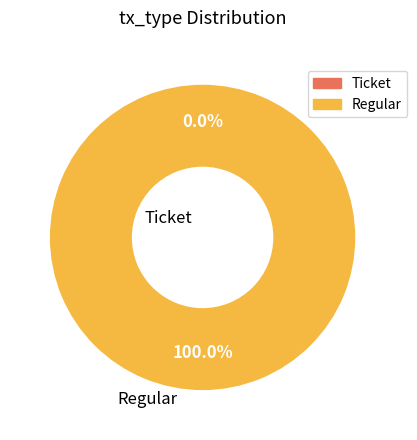

What percentage is the Regular slice, to the nearest percent?

100%